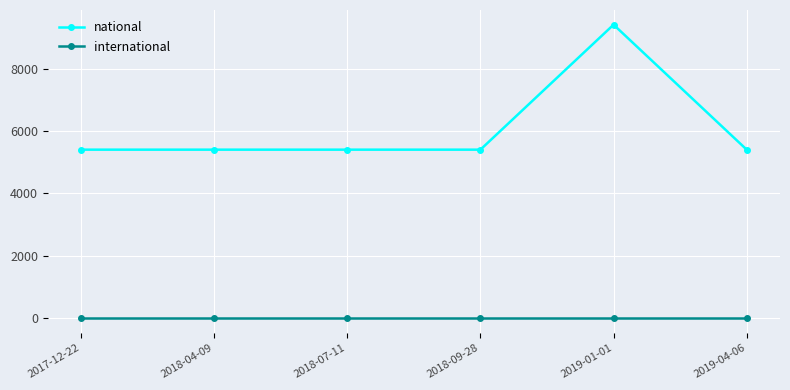

The international series shows 0 at 2019-01-01. True or false?

True